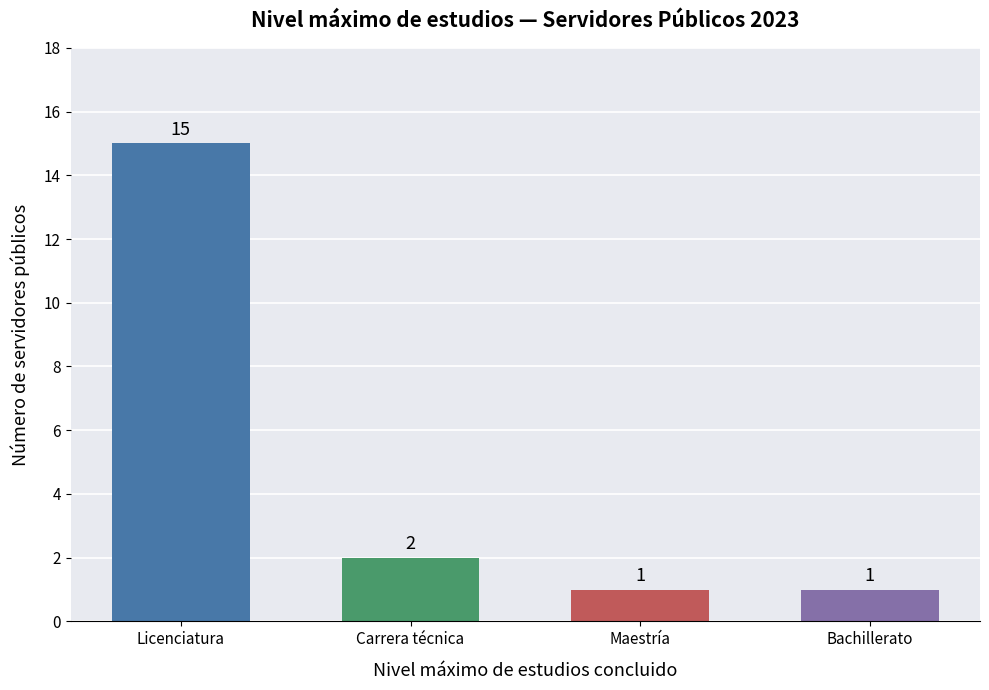

What is the smallest value displayed?

1